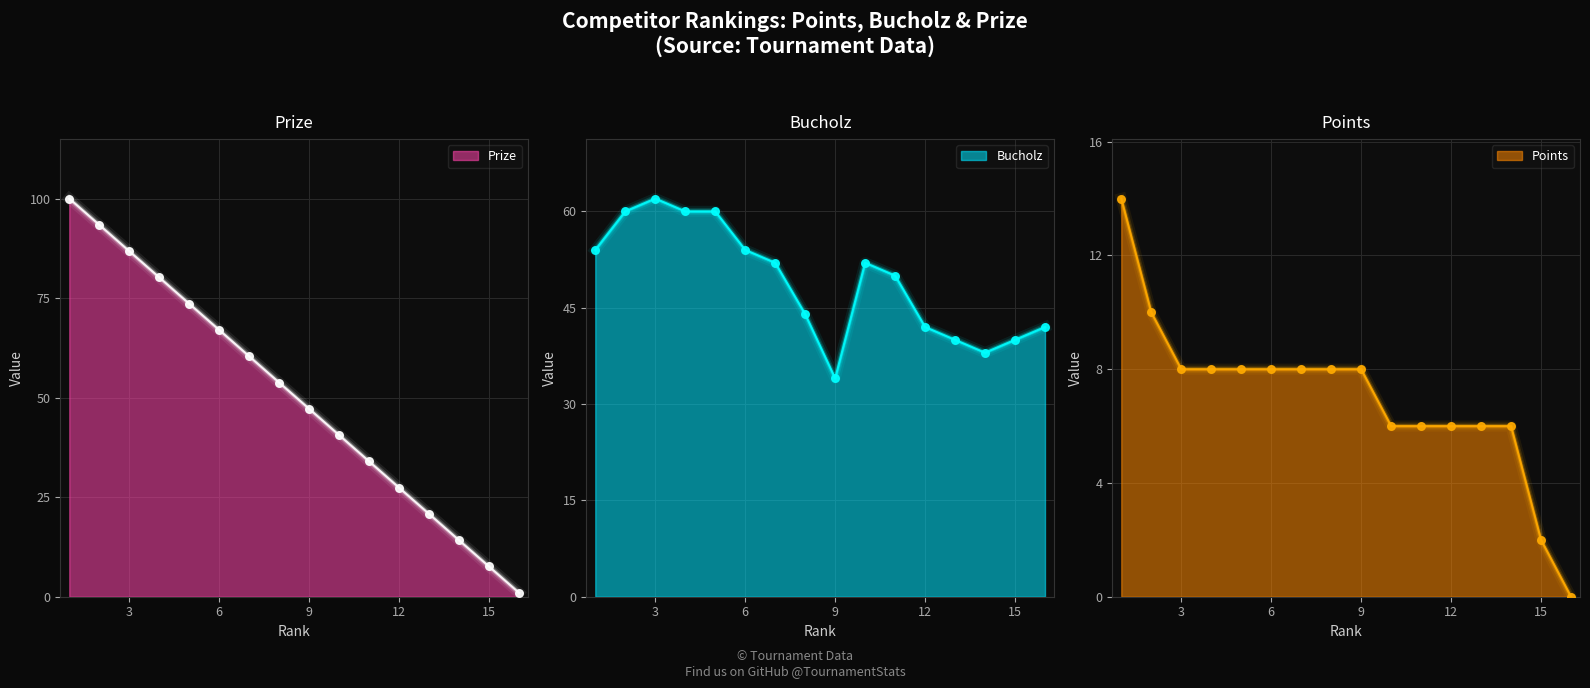

Which series reaches the minimum Y coordinate?

Points